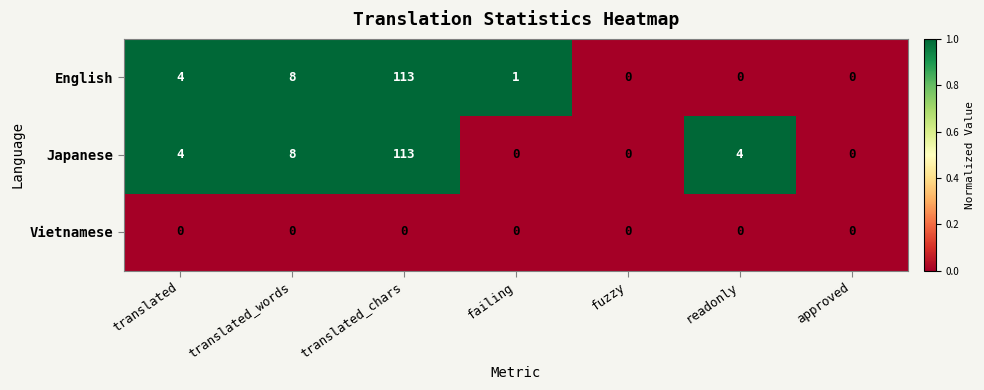

Is the value of English at failing greater than the value of Vietnamese at translated_words?

Yes